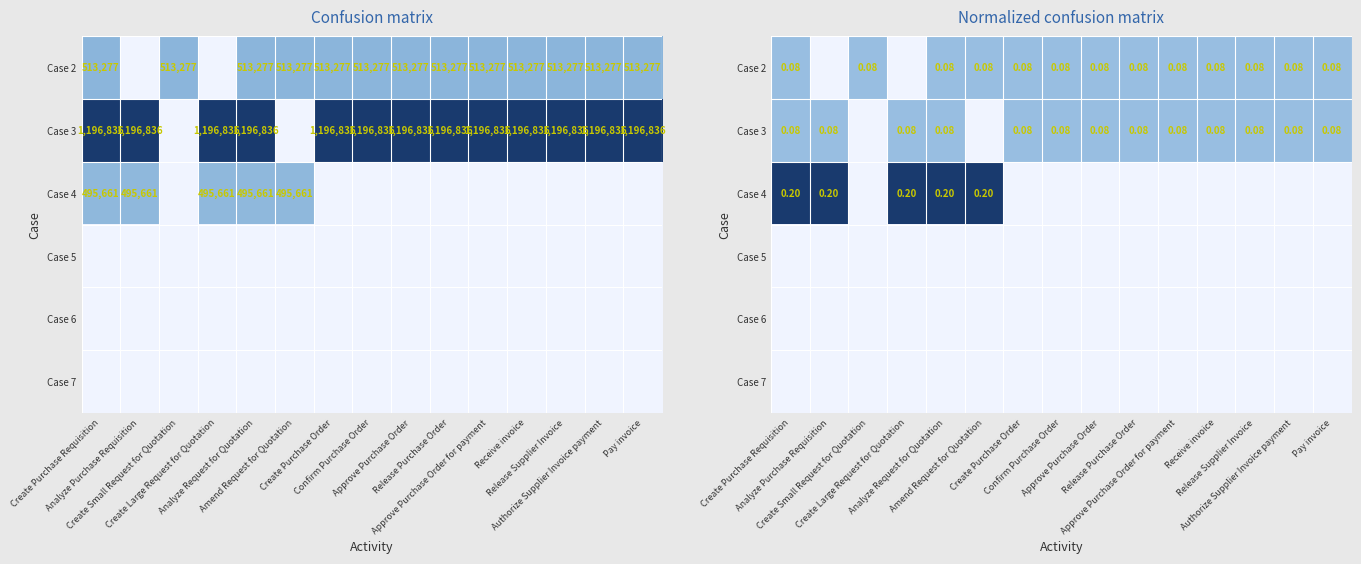

List the series in order of their peak value, lowest first.

Case 5, Case 6, Case 7, Case 2, Case 3, Case 4